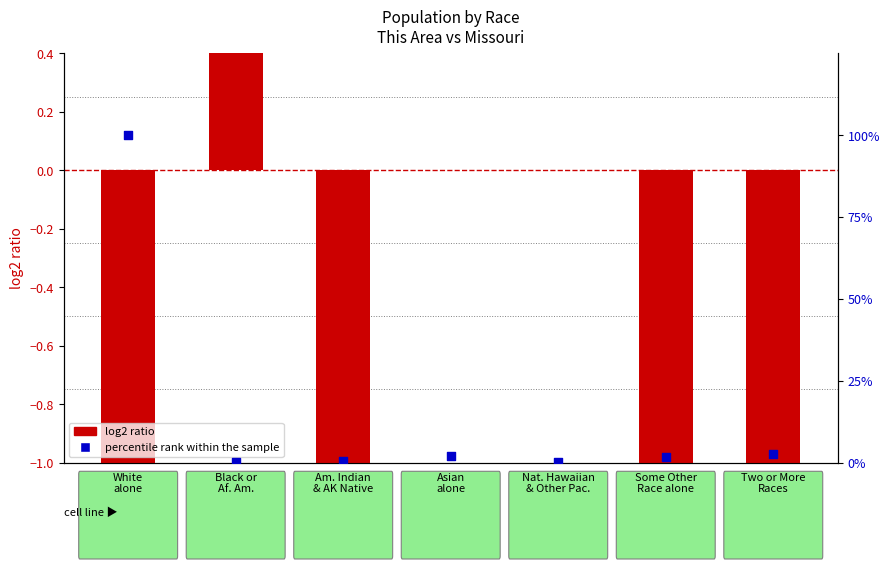

Is the value of log2 ratio at Two or More
Races greater than the value of percentile rank within the sample at Am. Indian
& AK Native?

No